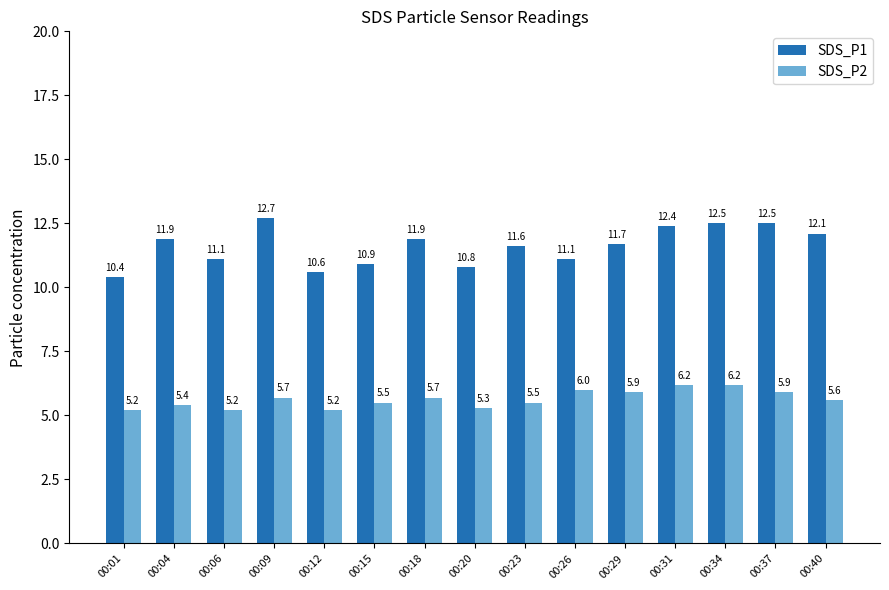

How many data points in SDS_P1 are above 11?

11